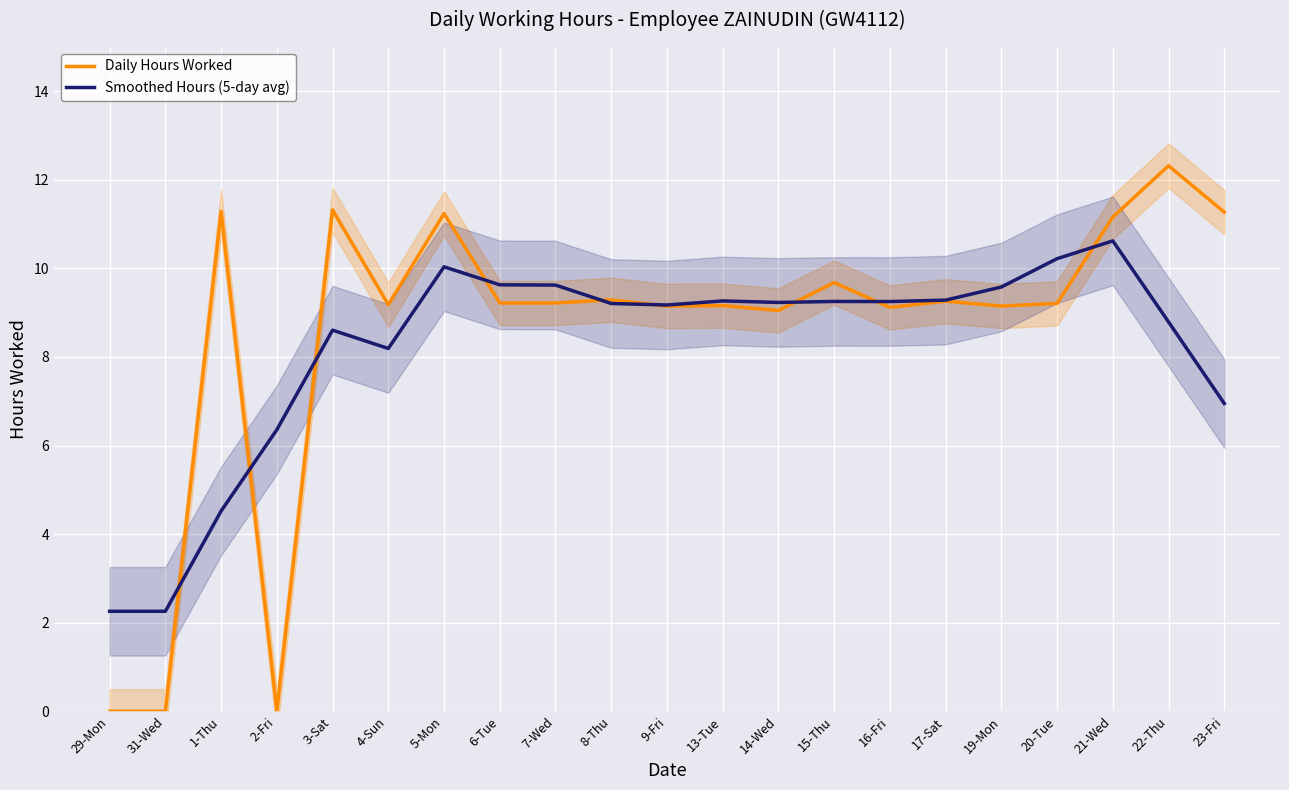

Rank the series by their maximum value, from highest to lowest.

Daily Hours Worked, Smoothed Hours (5-day avg)